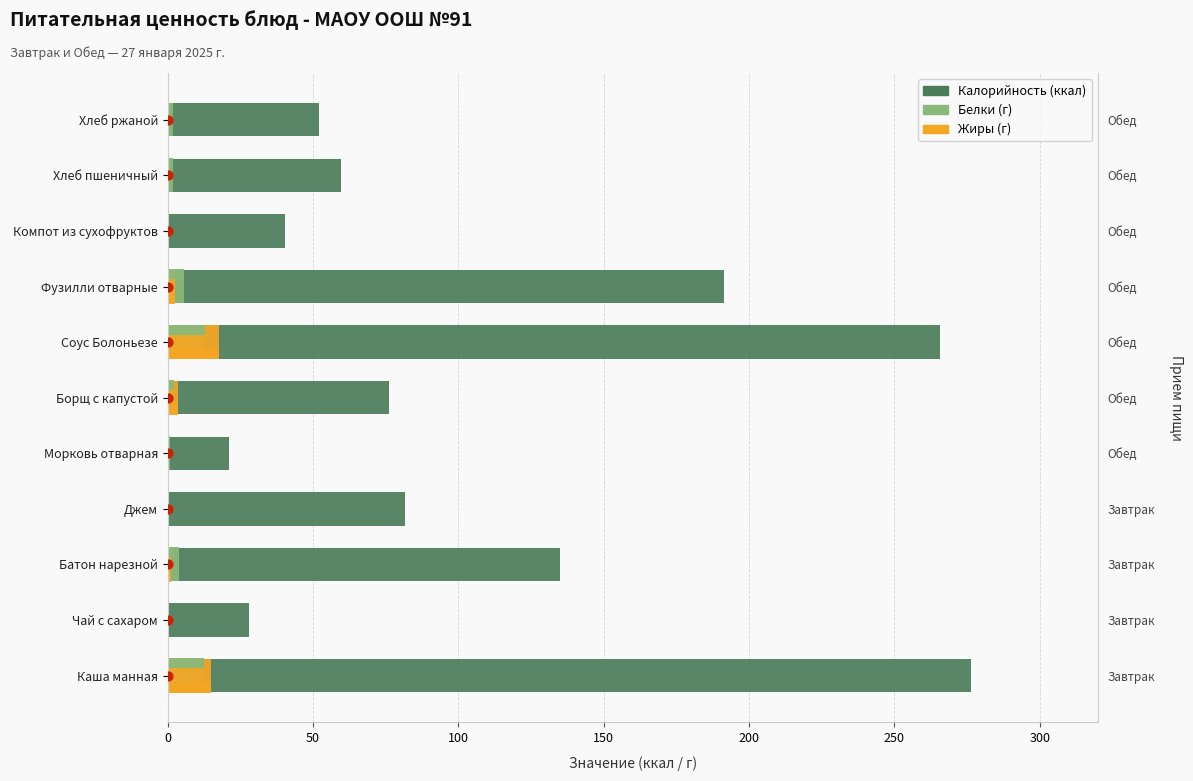

At how many categories does at least one series exceed 255?

2